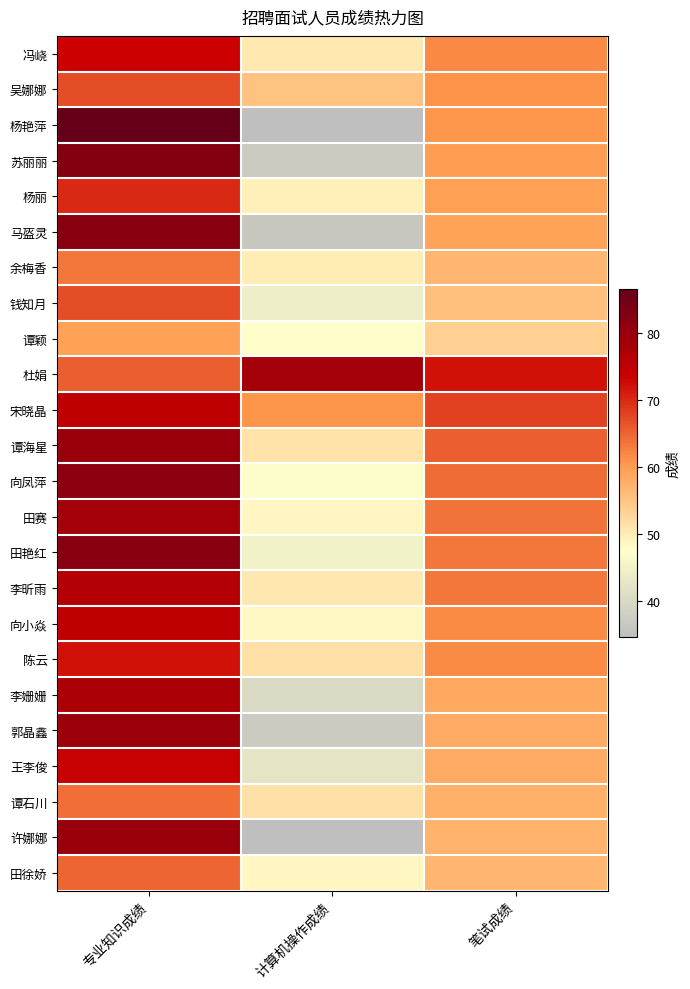

Reading left to right, list all the values displayed in this chart.

冯峣: 专业知识成绩=73.5	计算机操作成绩=50.4	笔试成绩=62.0
吴娜娜: 专业知识成绩=67.0	计算机操作成绩=55.1	笔试成绩=61.0
杨艳萍: 专业知识成绩=86.5	计算机操作成绩=34.7	笔试成绩=60.6
苏丽丽: 专业知识成绩=82.5	计算机操作成绩=37.2	笔试成绩=59.9
杨丽: 专业知识成绩=70.0	计算机操作成绩=49.4	笔试成绩=59.7
马盔灵: 专业知识成绩=82.0	计算机操作成绩=36.4	笔试成绩=59.2
余梅香: 专业知识成绩=63.5	计算机操作成绩=49.9	笔试成绩=56.7
钱知月: 专业知识成绩=67.0	计算机操作成绩=44.2	笔试成绩=55.6
谭颖: 专业知识成绩=59.5	计算机操作成绩=47.8	笔试成绩=53.6
杜娟: 专业知识成绩=65.5	计算机操作成绩=78.4	笔试成绩=72.0
宋晓晶: 专业知识成绩=75.0	计算机操作成绩=60.8	笔试成绩=67.9
谭海星: 专业知识成绩=80.0	计算机操作成绩=51.2	笔试成绩=65.6
向凤萍: 专业知识成绩=81.5	计算机操作成绩=47.2	笔试成绩=64.3
田赛: 专业知识成绩=78.5	计算机操作成绩=48.7	笔试成绩=63.6
田艳红: 专业知识成绩=82.0	计算机操作成绩=45.1	笔试成绩=63.5
李昕雨: 专业知识成绩=76.5	计算机操作成绩=50.6	笔试成绩=63.5
向小焱: 专业知识成绩=75.0	计算机操作成绩=48.5	笔试成绩=61.8
陈云: 专业知识成绩=72.0	计算机操作成绩=51.4	笔试成绩=61.7
李姗姗: 专业知识成绩=77.5	计算机操作成绩=39.9	笔试成绩=58.7
郭晶鑫: 专业知识成绩=79.5	计算机操作成绩=37.1	笔试成绩=58.3
王李俊: 专业知识成绩=74.0	计算机操作成绩=42.5	笔试成绩=58.2
谭石川: 专业知识成绩=64.0	计算机操作成绩=51.3	笔试成绩=57.6
许娜娜: 专业知识成绩=80.0	计算机操作成绩=34.6	笔试成绩=57.3
田徐娇: 专业知识成绩=65.0	计算机操作成绩=48.7	笔试成绩=56.9